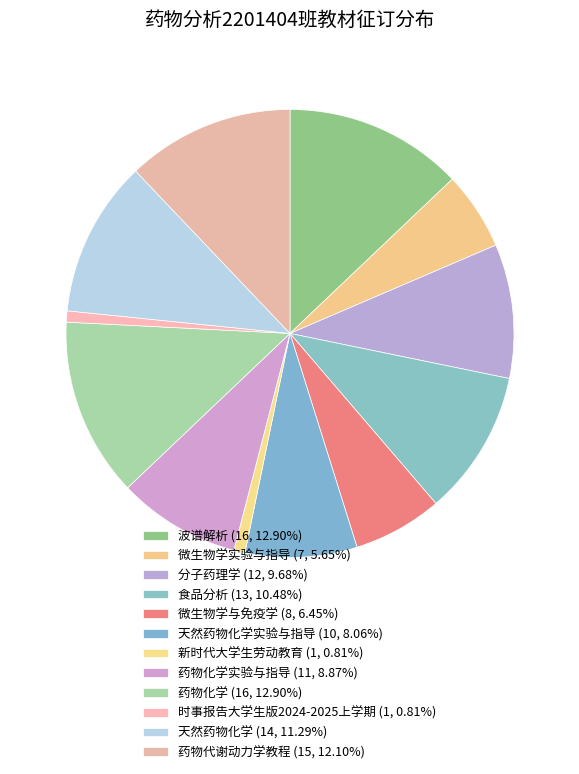

Count the number of slices in the pie.

12